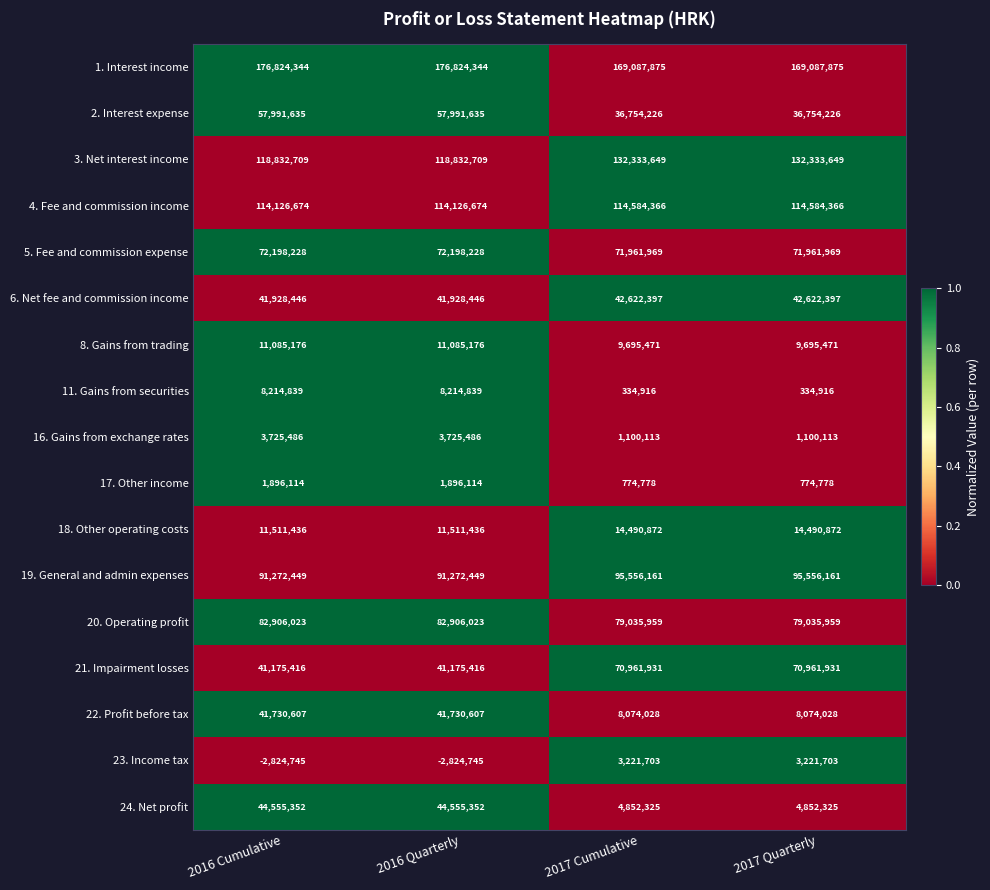

Which series changed the most between 2016 Quarterly and 2017 Cumulative?

24. Net profit